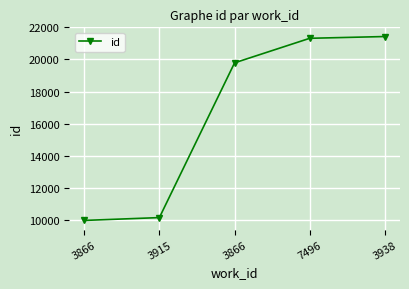

What is the value of the 5th point from the left?

21432